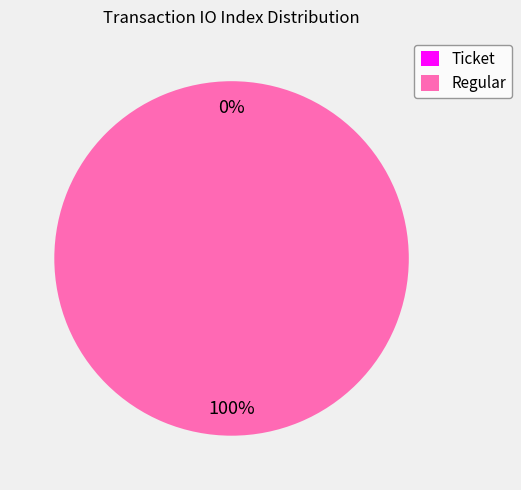

What is the largest slice in the pie chart?

Regular